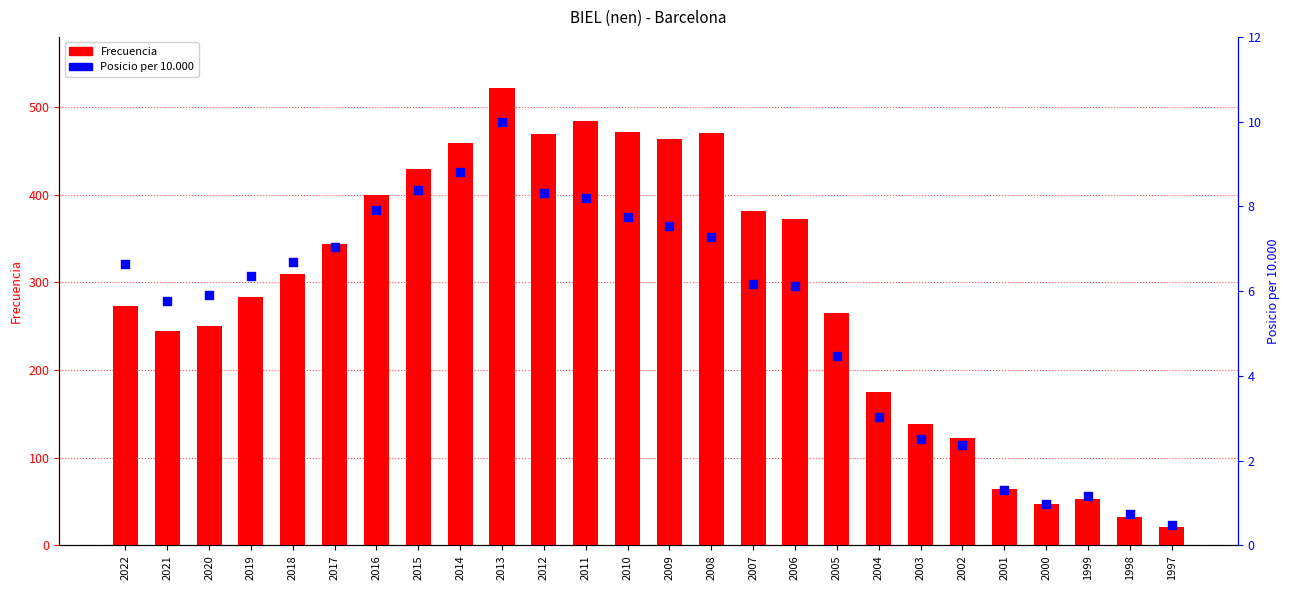

At which category is the sum across all series the highest?

2013